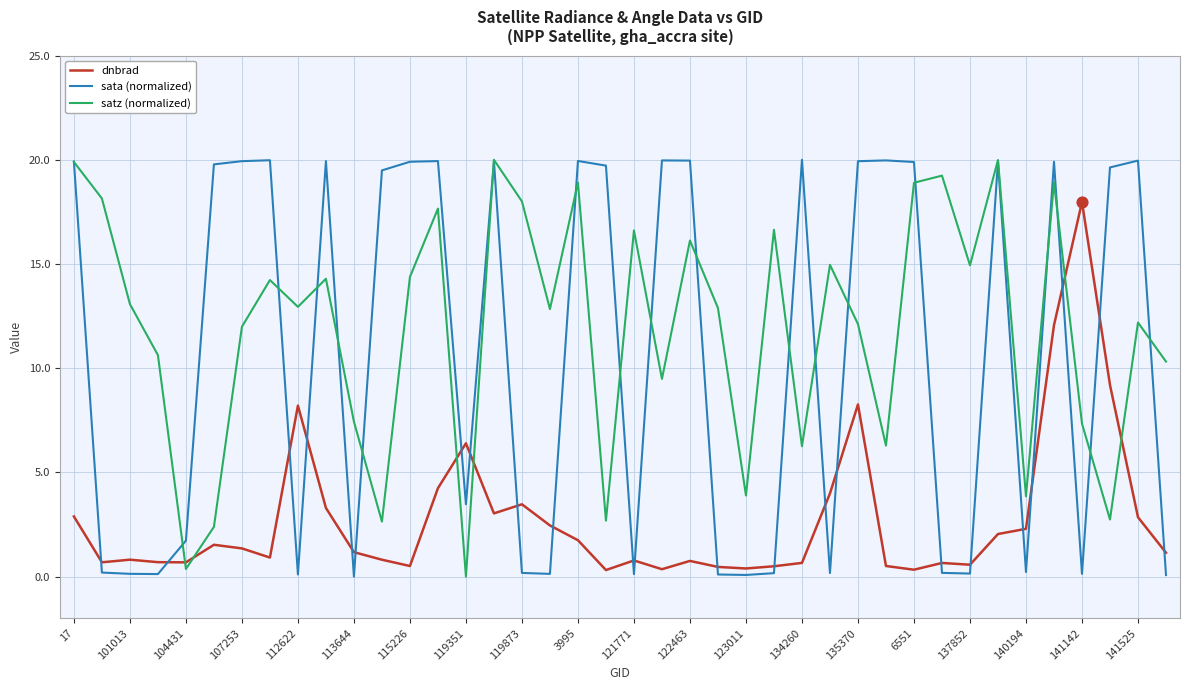

What are all the series names shown in the legend?

dnbrad, sata (normalized), satz (normalized)